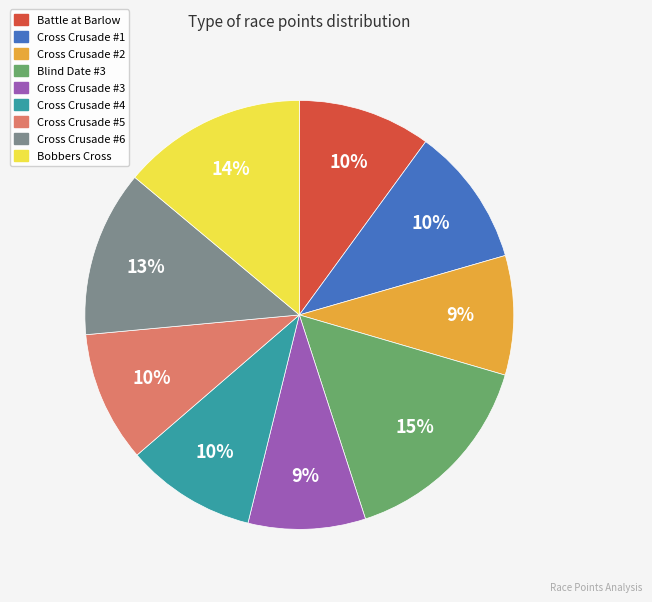

Is there any slice that represents more than half of the pie?

No